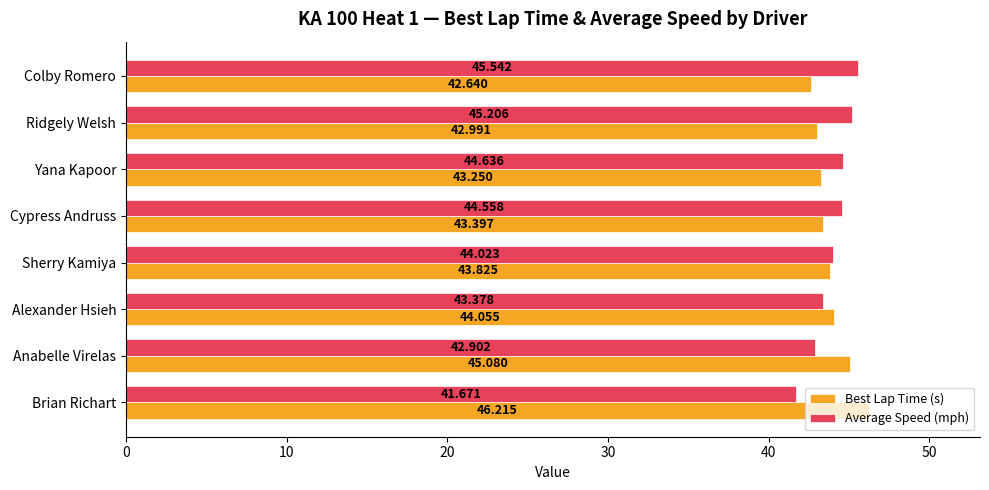

Which category has the lowest value in the Average Speed (mph) series?

Brian Richart